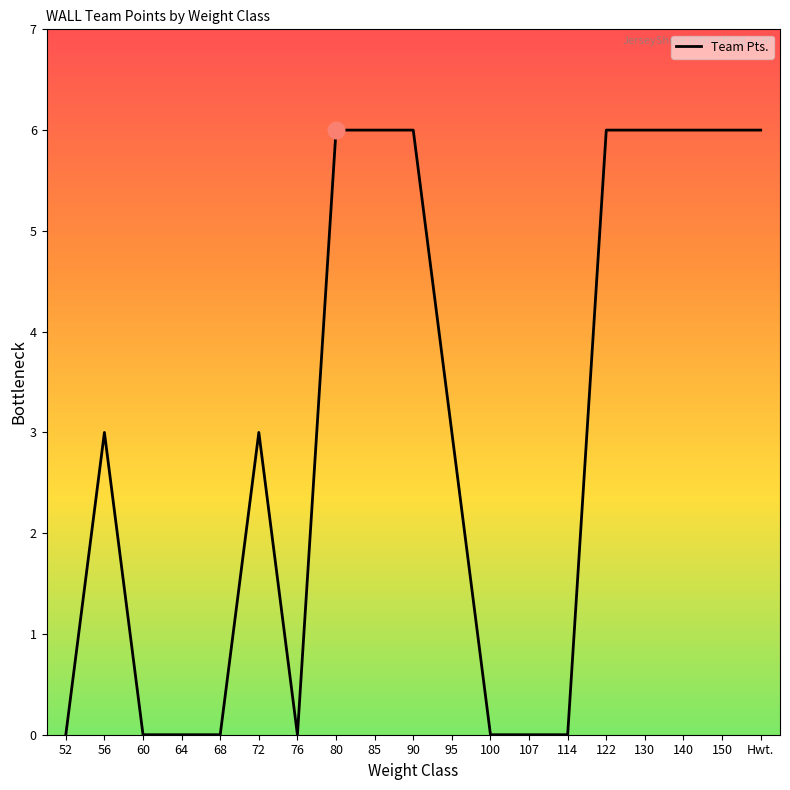

True or false: the data shows 3 at 95.

True